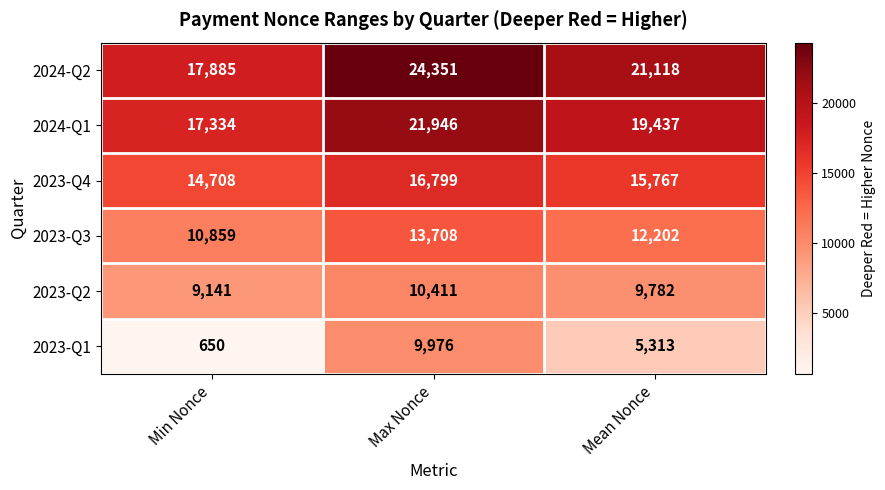

At which category does the chart reach its peak across all series?

Max Nonce